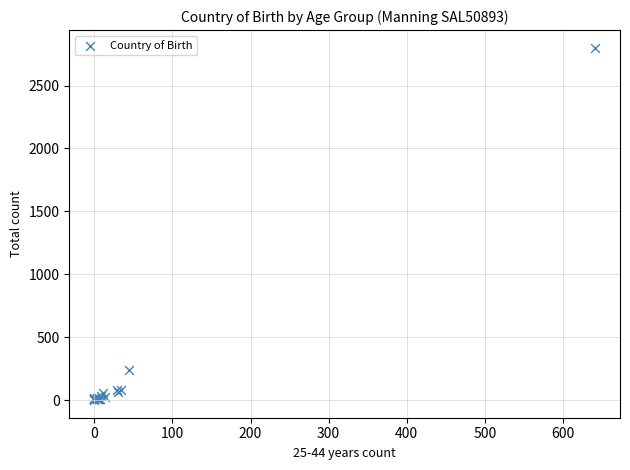

What Y value in the scatter plot is closest to 1400?

239